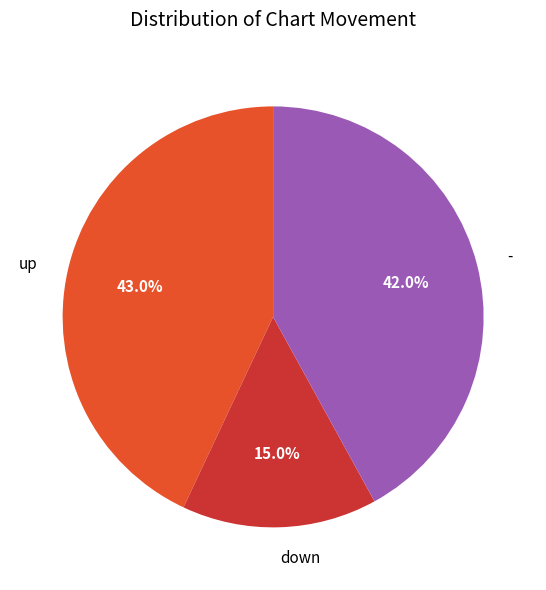

Rank the categories by value from lowest to highest.

down, -, up